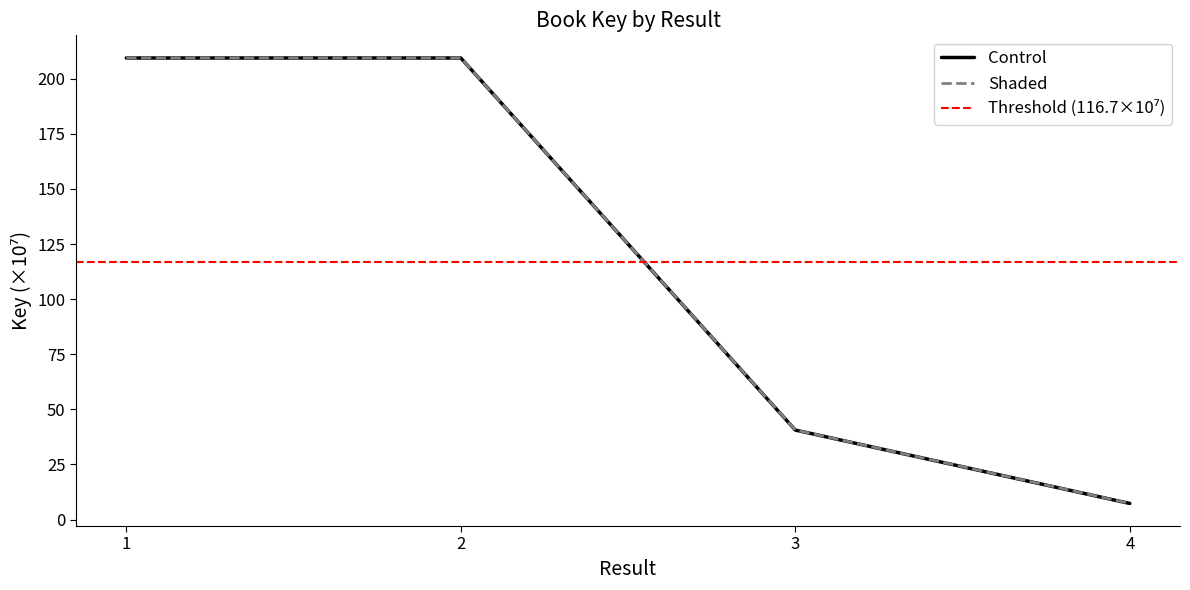

Does the chart have visible grid lines?

No